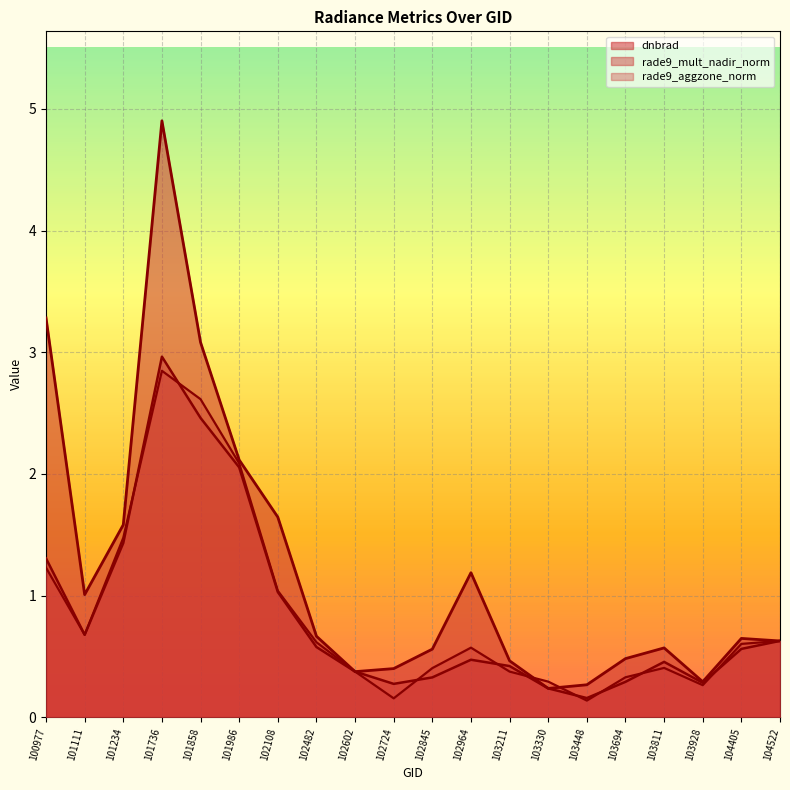

Count the number of categories in the chart.

20